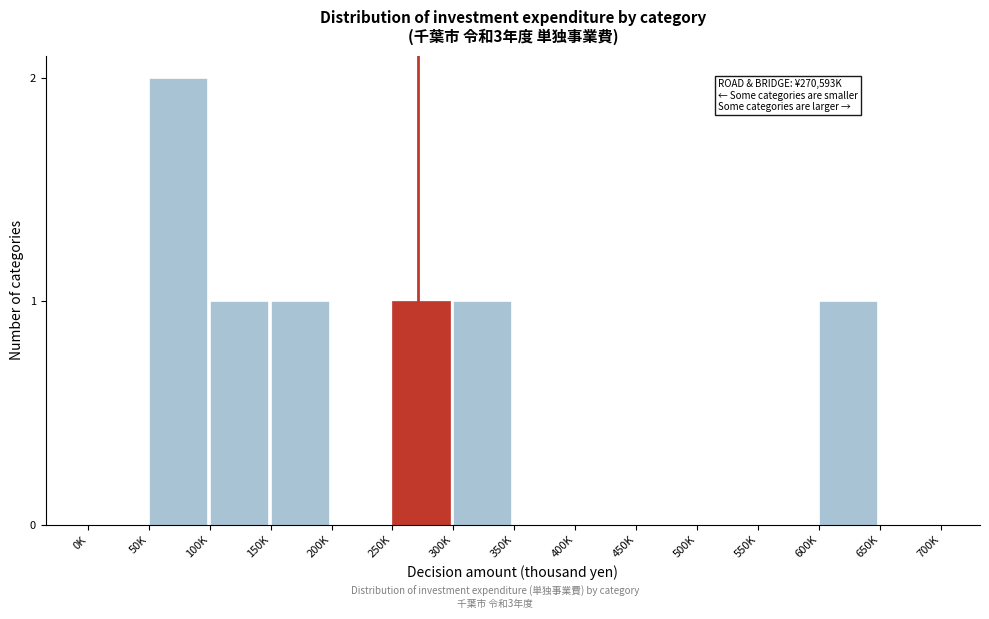

Reading right to left, extract all data points from this chart.

650K=0	600K=1	550K=0	500K=0	450K=0	400K=0	350K=0	300K=1	250K=1	200K=0	150K=1	100K=1	50K=2	0K=0